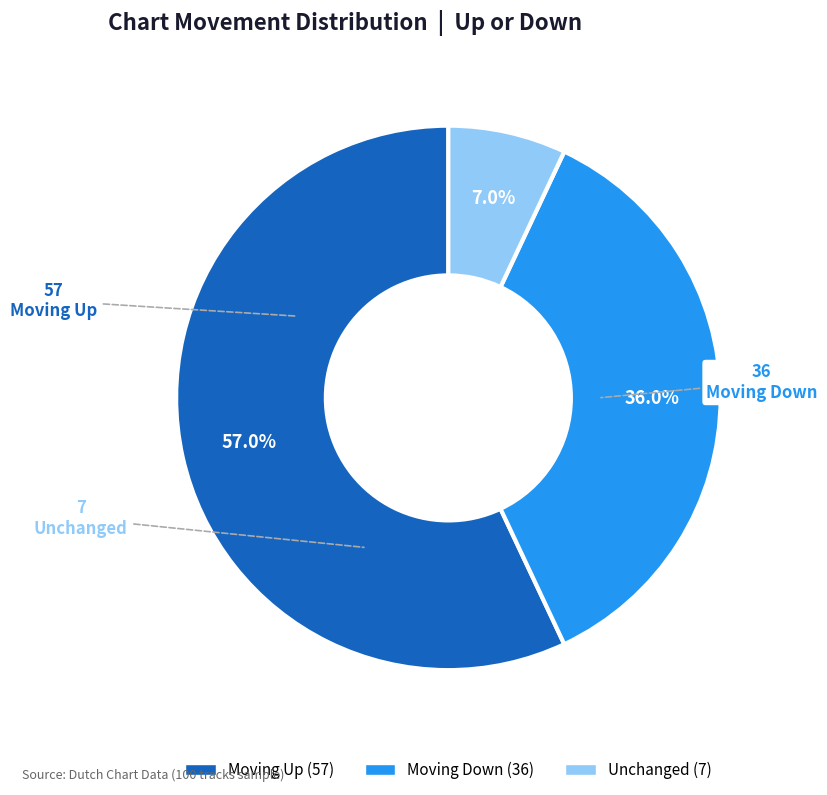

What percentage do Unchanged and Moving Up together represent?

64.0%